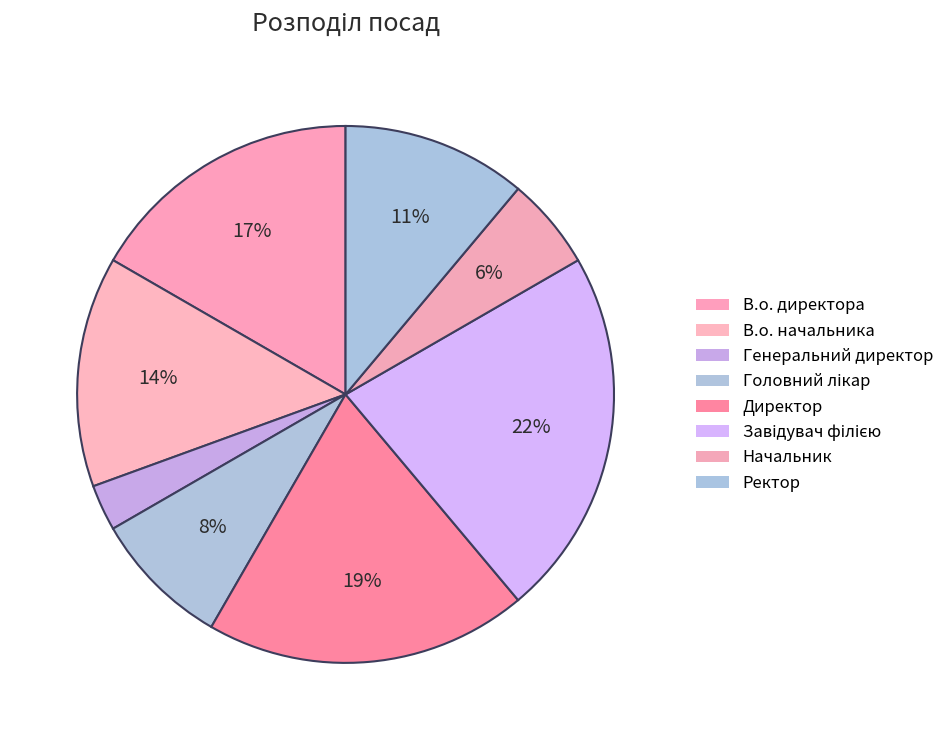

Approximately how many times larger is the value at Ректор compared to Головний лікар?

1.3